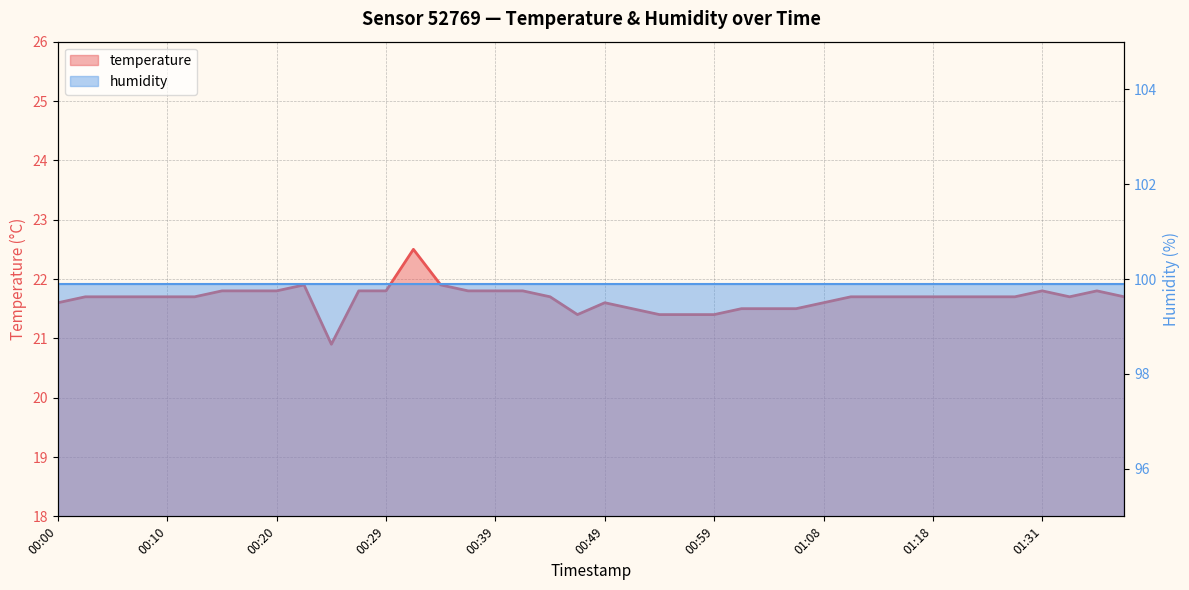

At which category does the data reach its first local valley?

00:25